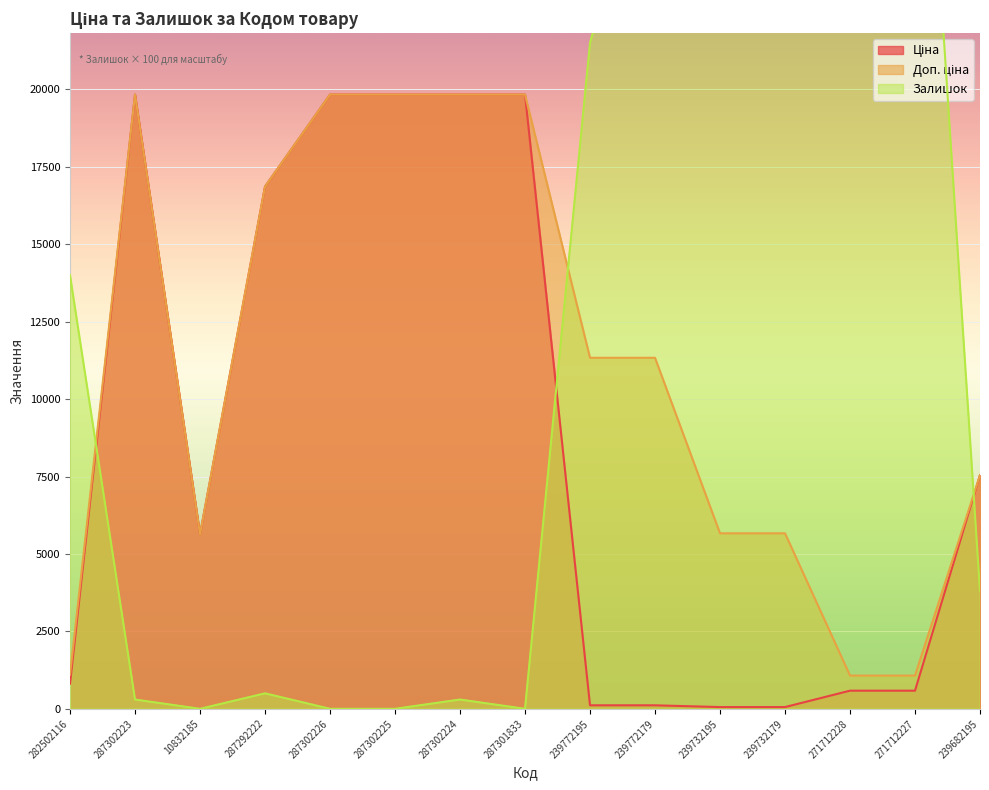

What is the sum of the Ціна values at 287302223 and 271712227?

20417.0